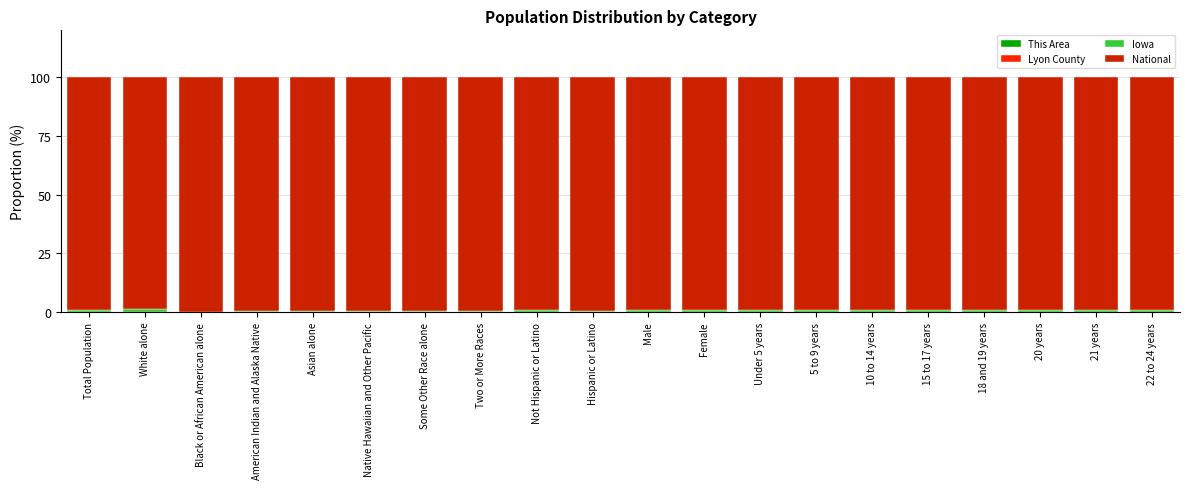

Count the number of data series in this chart.

4